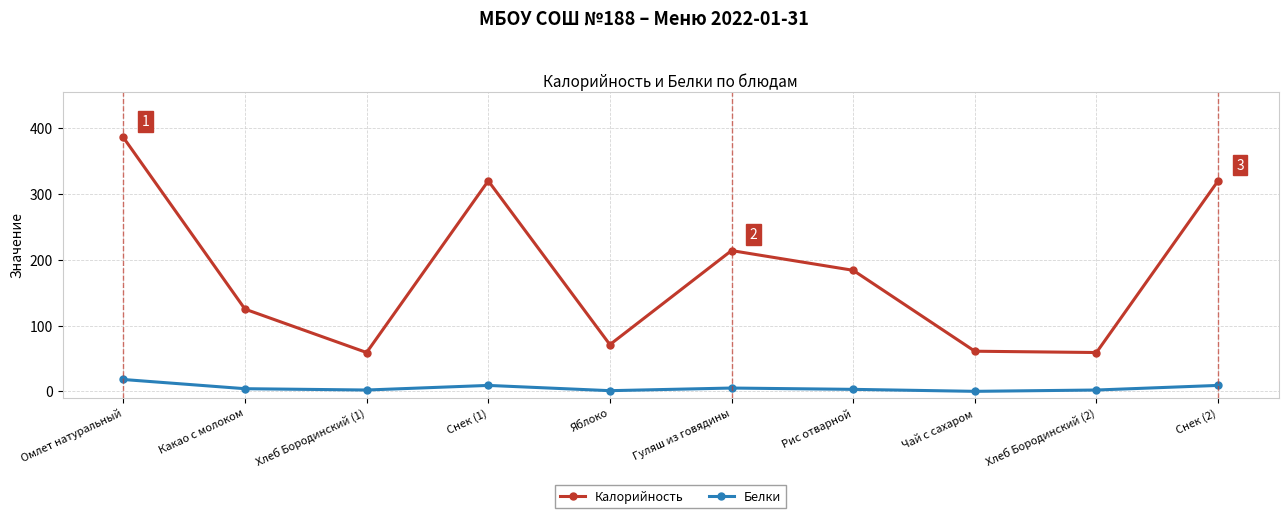

The value of Калорийность at Снек (1) is 320. True or false?

True